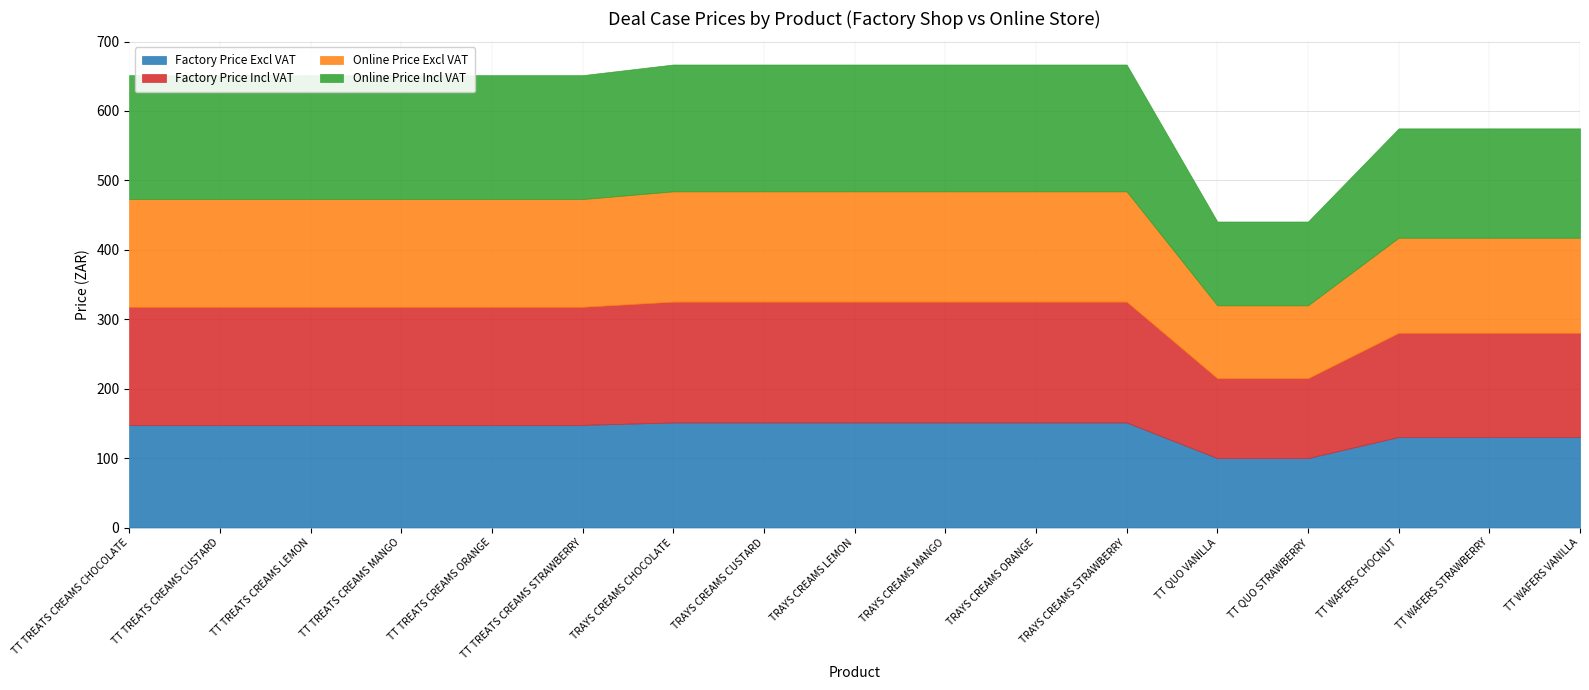

Does the chart have visible grid lines?

Yes